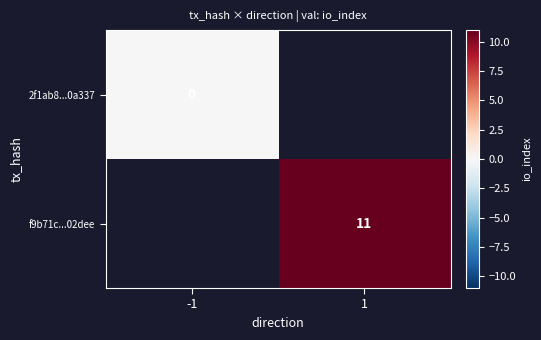

Is the value of f9b71c...02dee at 1 greater than the value of 2f1ab8...0a337 at -1?

Yes